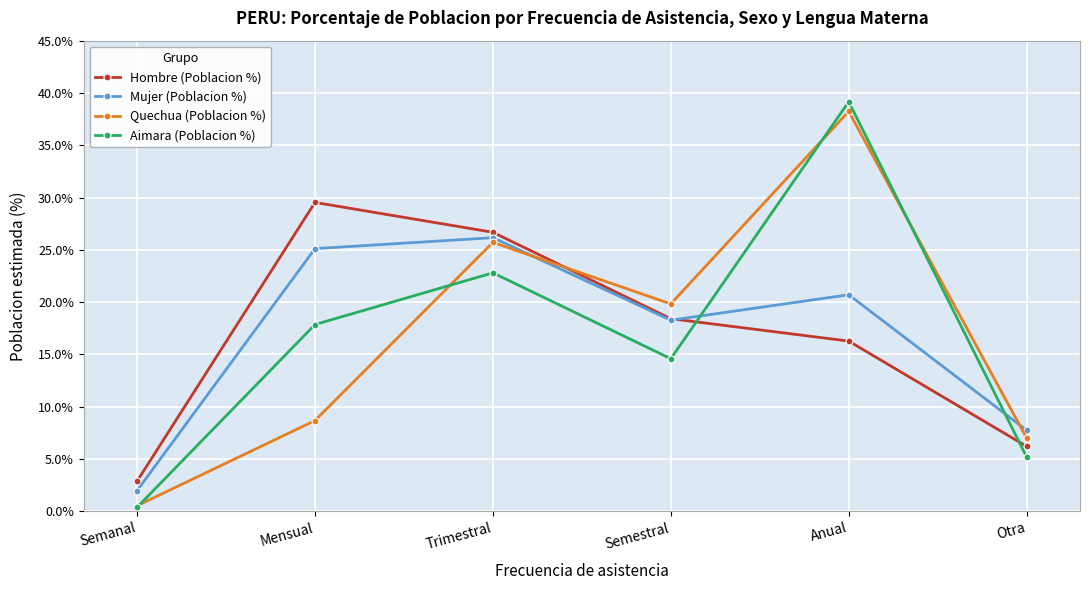

Rank the series at Mensual from highest to lowest value.

Hombre (Poblacion %), Mujer (Poblacion %), Aimara (Poblacion %), Quechua (Poblacion %)